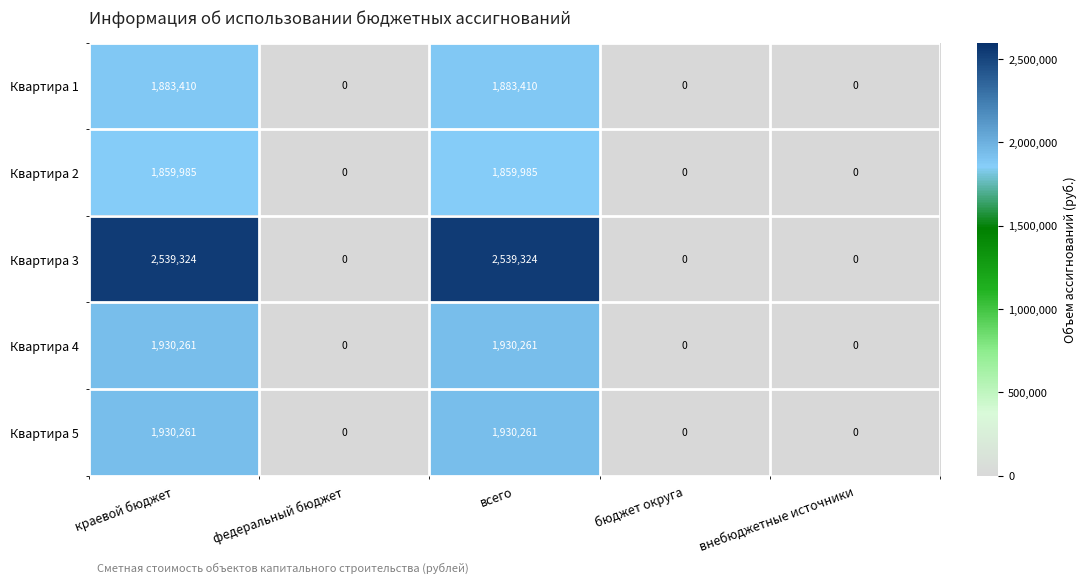

The Квартира 5 series shows 0 at федеральный бюджет. True or false?

True